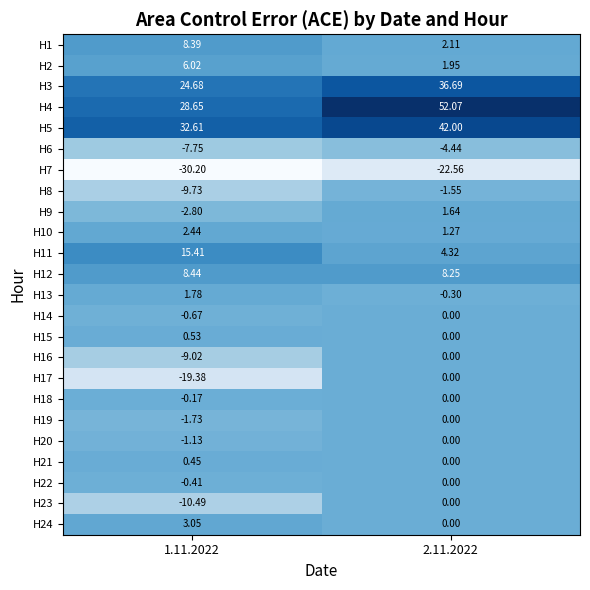

How many values in the H19 series are below 0?

1